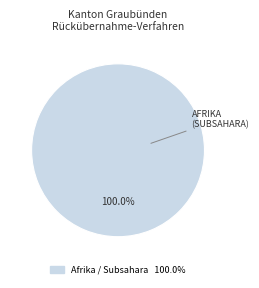

Does any single category account for the majority?

Yes